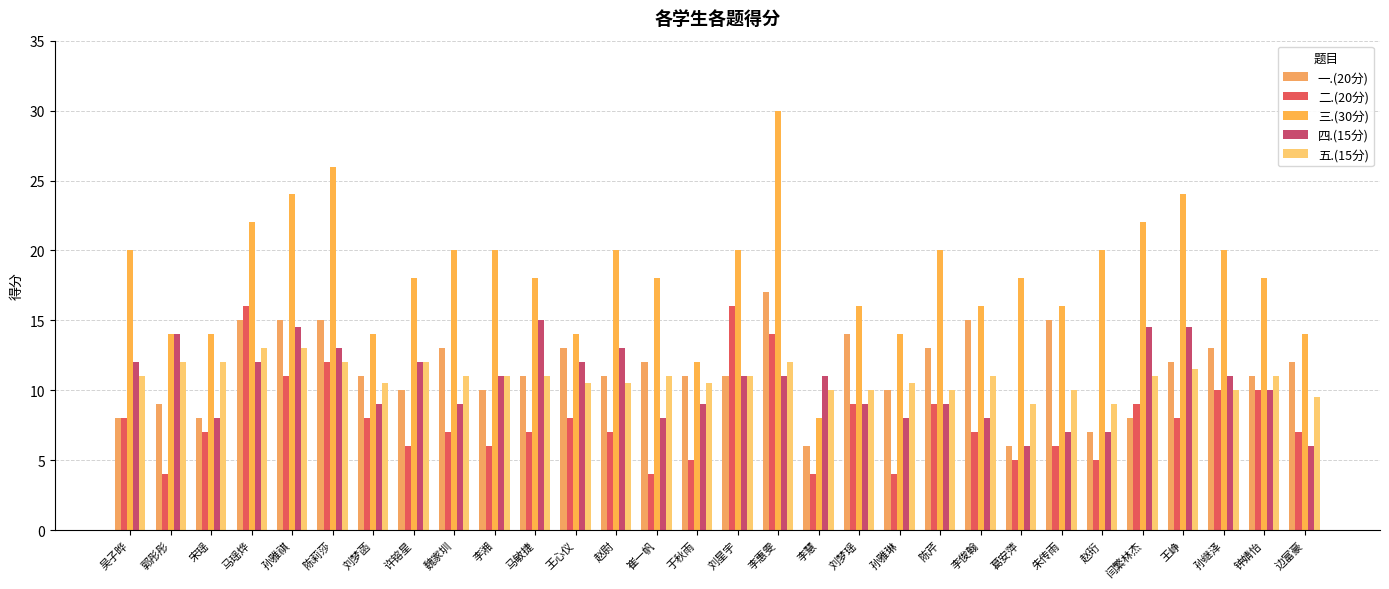

What is the greatest value displayed?

30.0